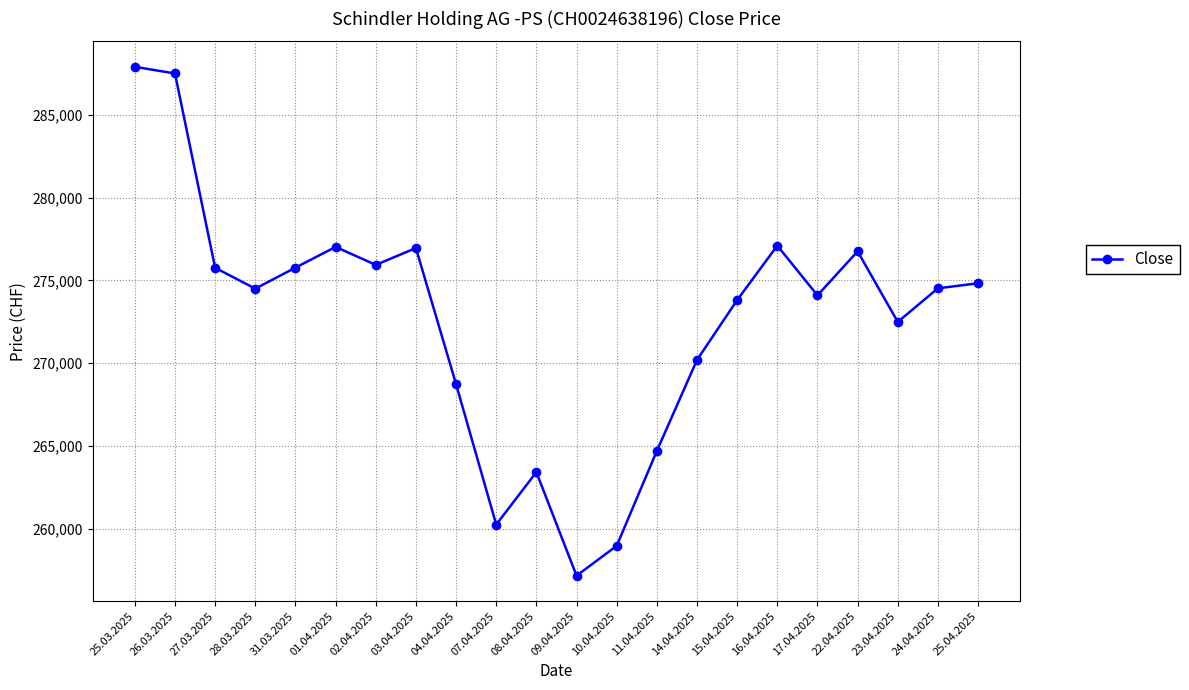

What is the sum of the values at 11.04.2025 and 10.04.2025?

523668